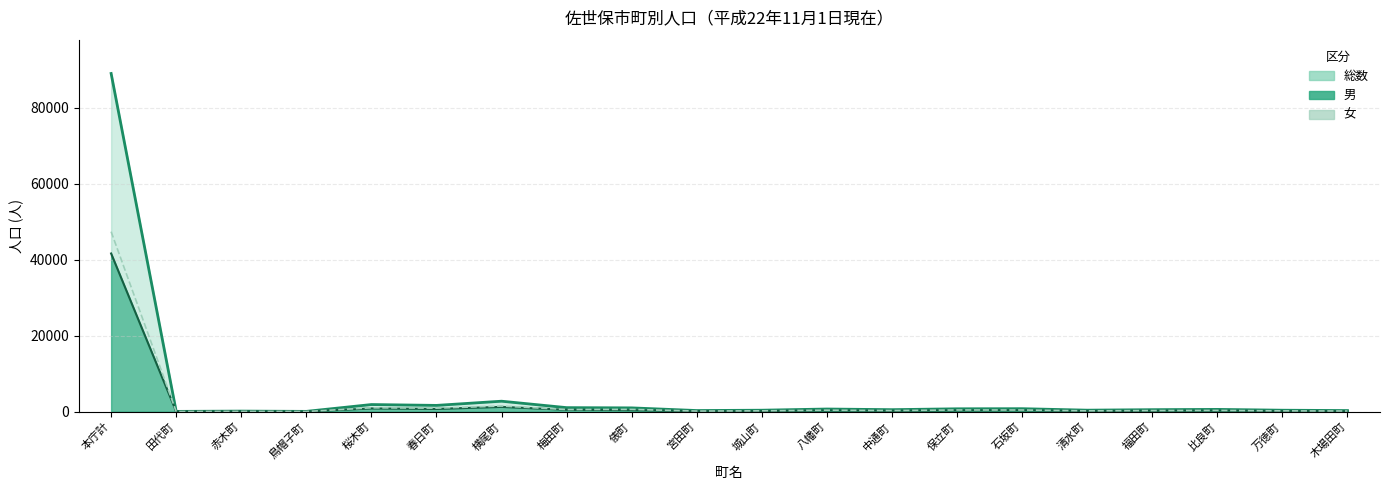

How many distinct data groups are displayed?

1